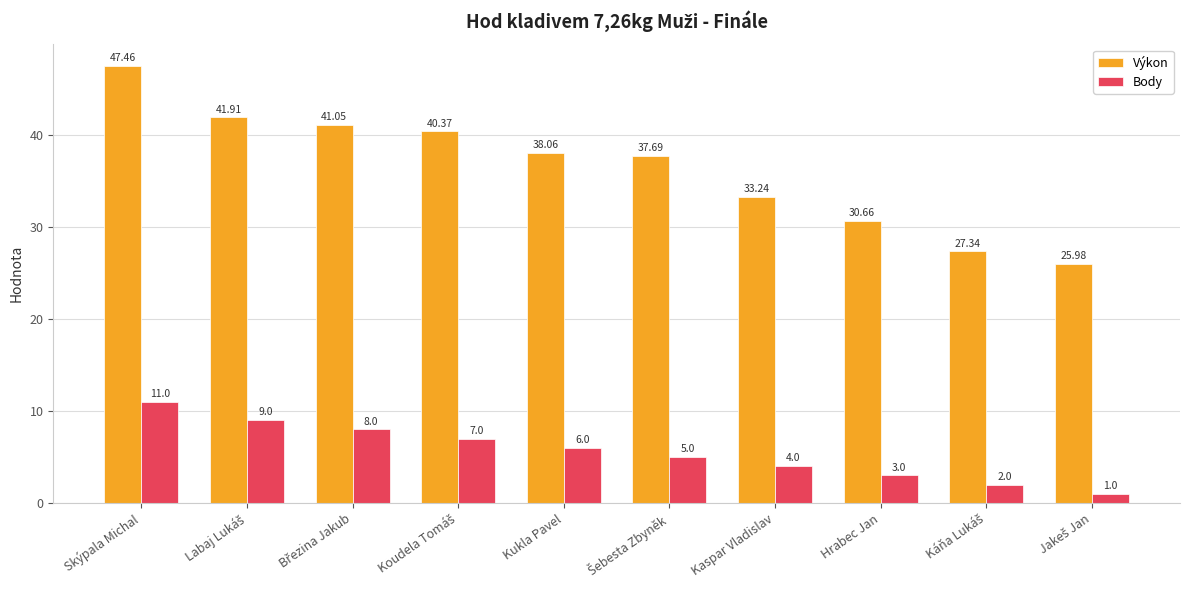

What is the approximate value of Body at Kaspar Vladislav?

4.0